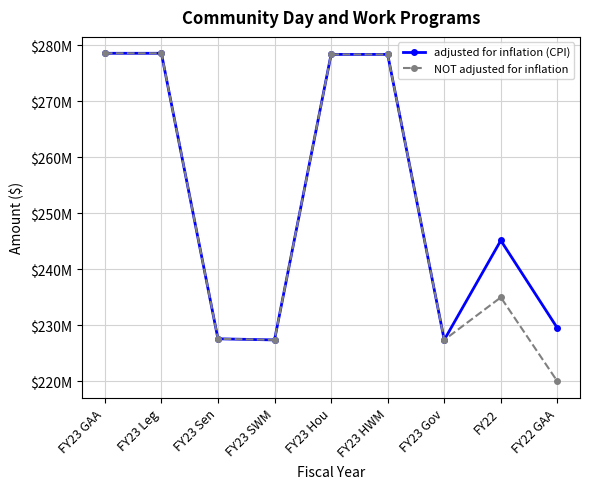

Reading left to right, extract all data points from this chart.

adjusted for inflation (CPI): 278562283	278562283	227562283	227362283	278362283	278362283	227362283	245127220	229478288
NOT adjusted for inflation: 278562283	278562283	227562283	227362283	278362283	278362283	227362283	234962246	219962246